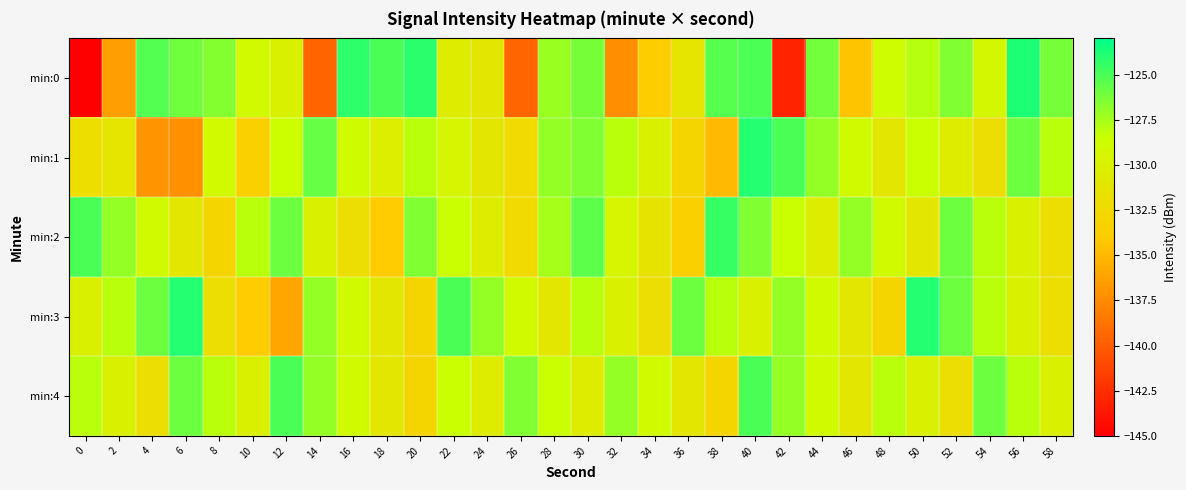

Which series has the widest spread of values?

min:0